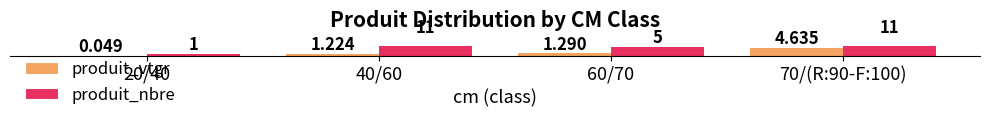

How many bars are there in each group?

2